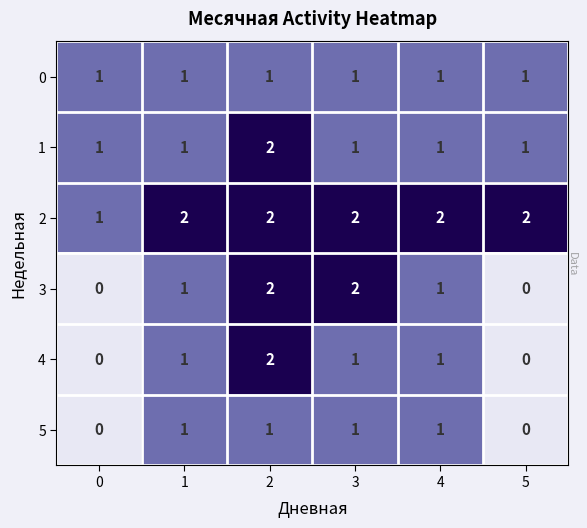

Which series changed the most between 3 and 5?

3